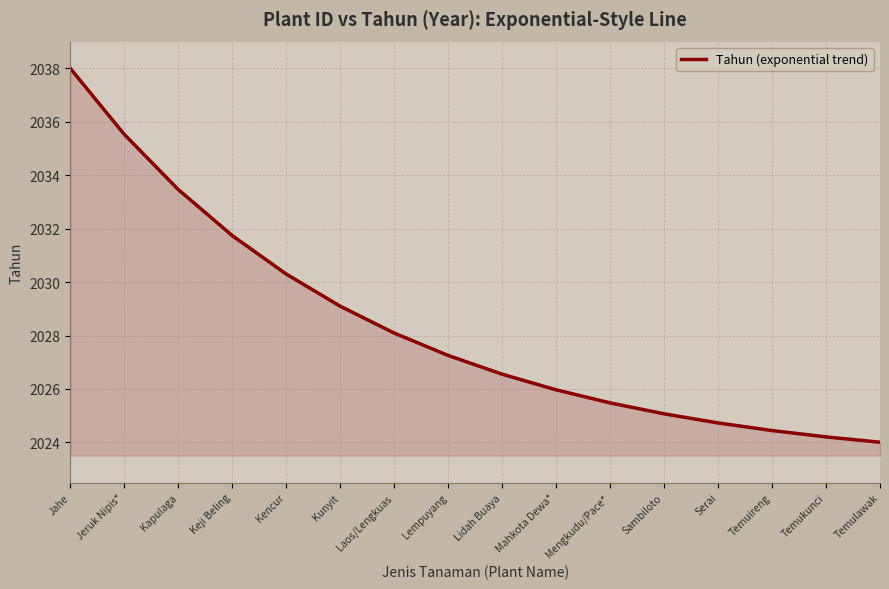

Which category has the highest value across all series?

Jahe